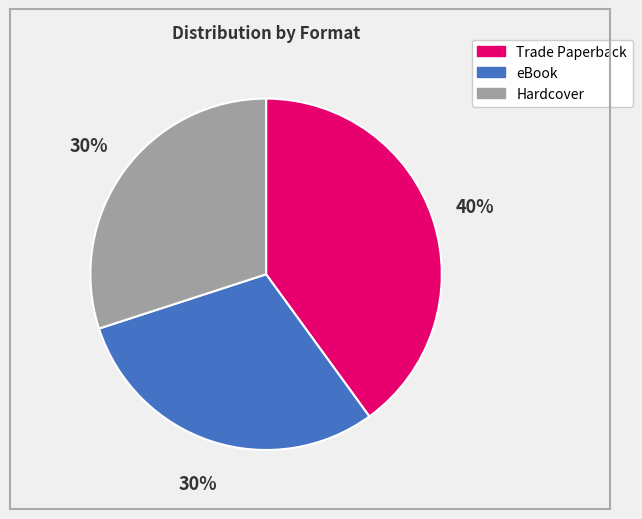

Combined, do Hardcover and eBook account for over 50%?

Yes